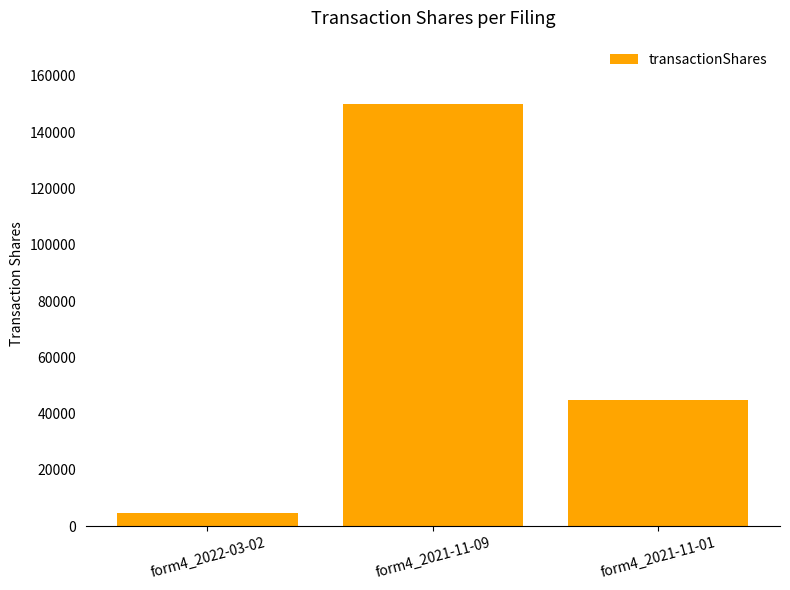

What is the sum of the values at form4_2022-03-02 and form4_2021-11-09?

154849